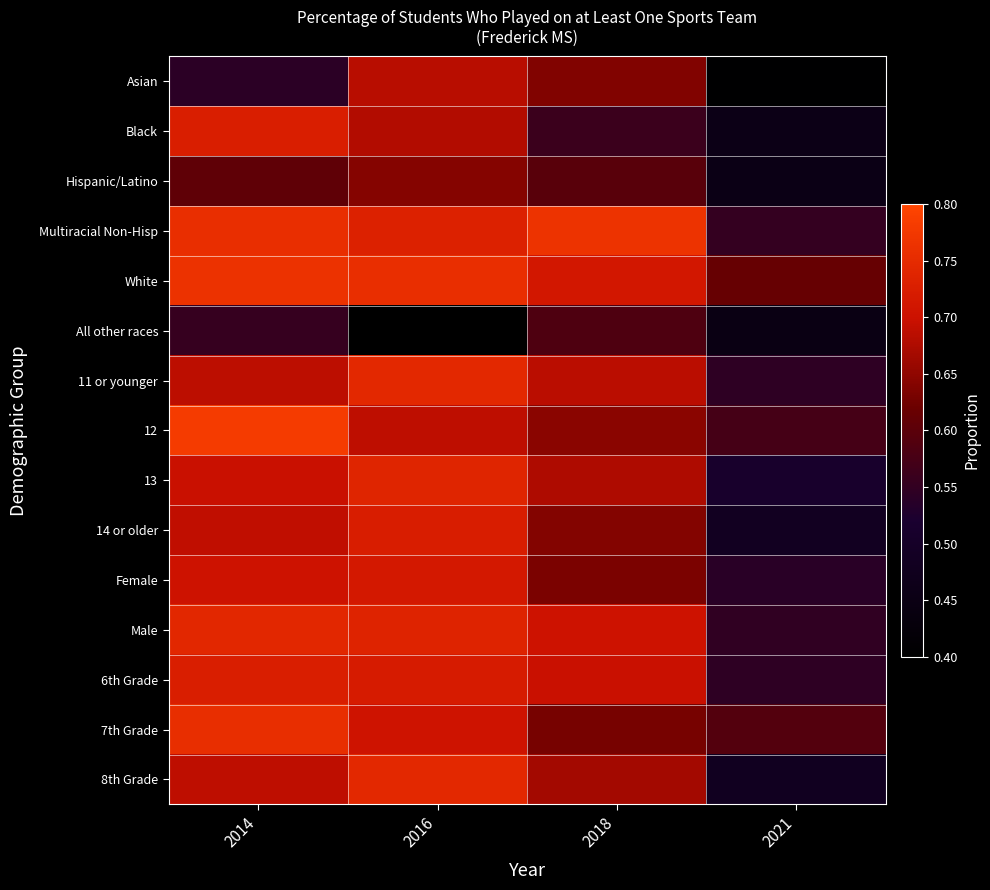

Rank the series at 2014 from highest to lowest value.

12, White, Multiracial Non-Hisp, 7th Grade, Male, Black, 6th Grade, Female, 13, 14 or older, 8th Grade, 11 or younger, Hispanic/Latino, All other races, Asian